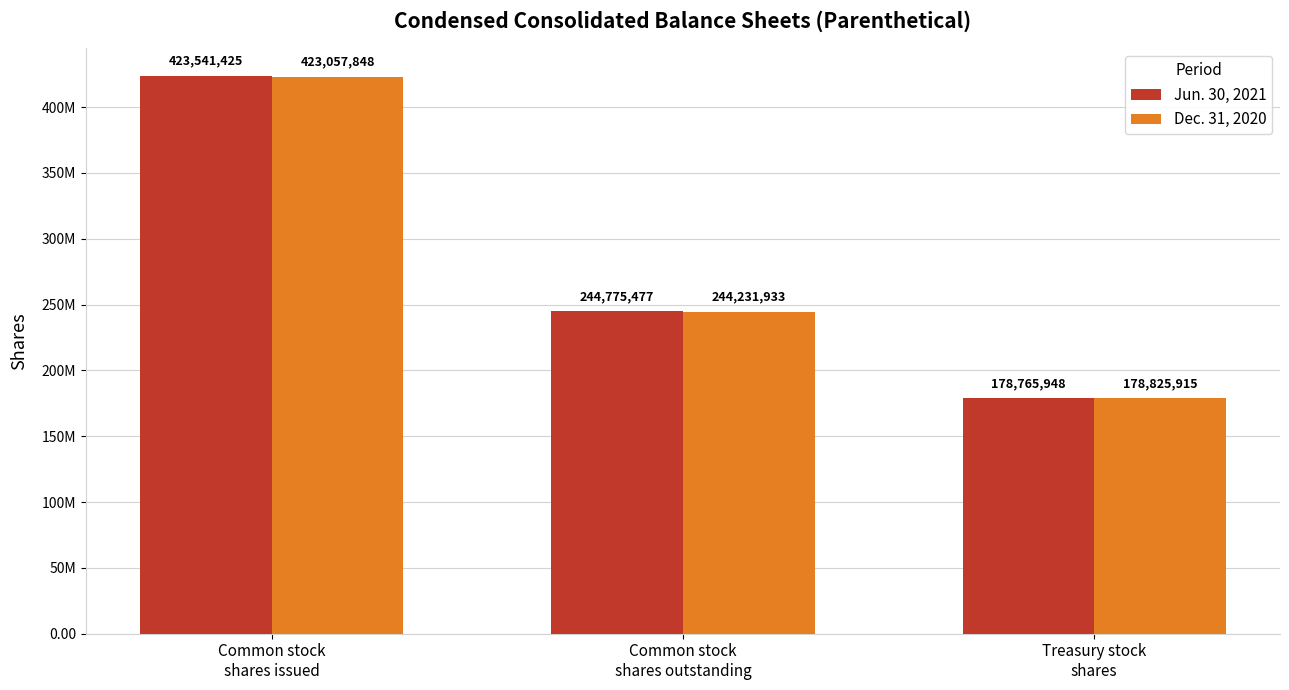

Does the chart contain any negative values?

No